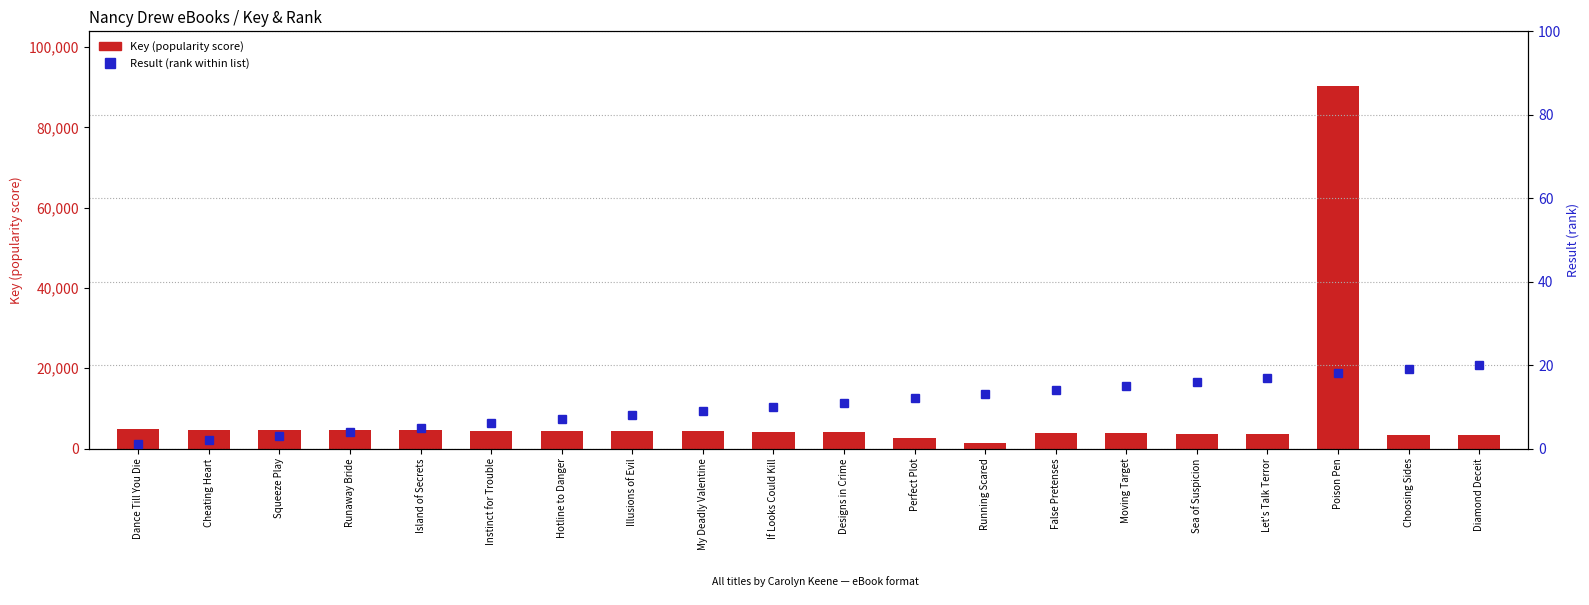

What is the spread (max minus min) of values at Instinct for Trouble?

4452